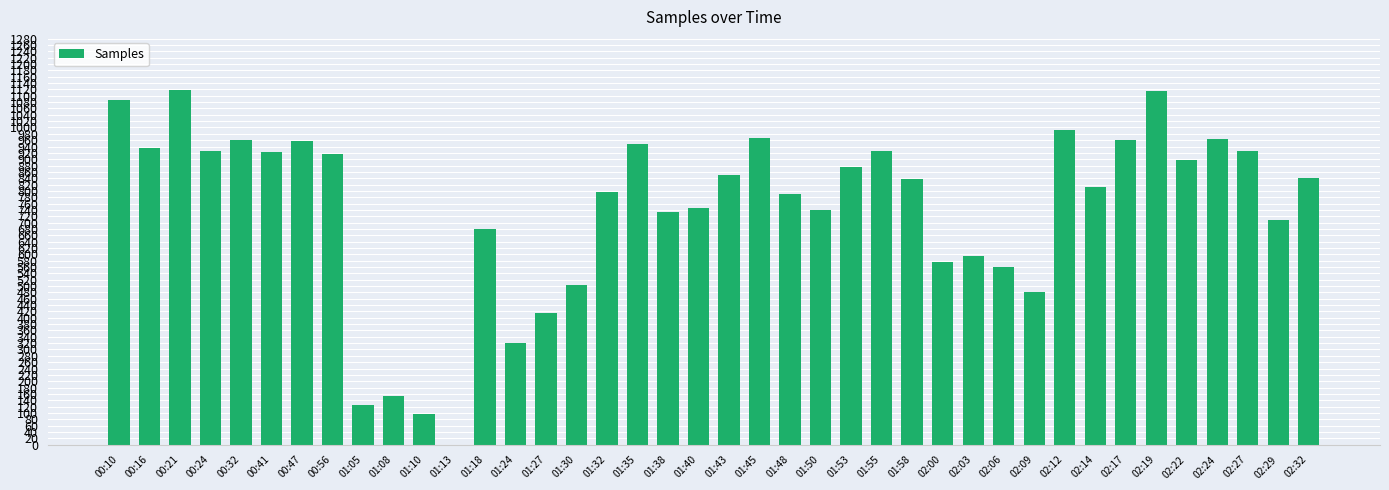

What is the difference between the second highest and second lowest values?

101743